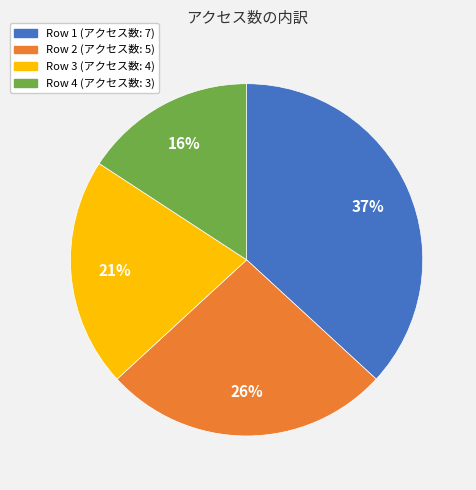

To the nearest percent, what is the average slice percentage?

25%